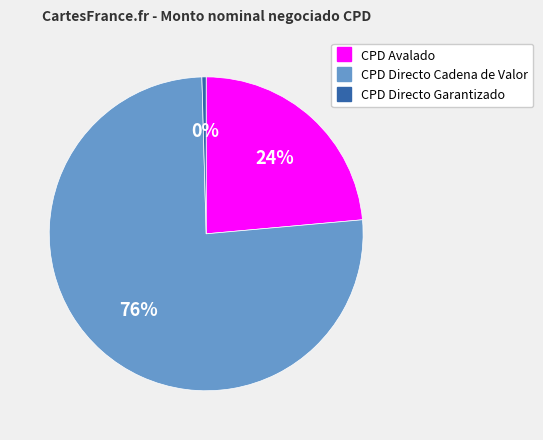

Is there any slice that represents more than half of the pie?

Yes